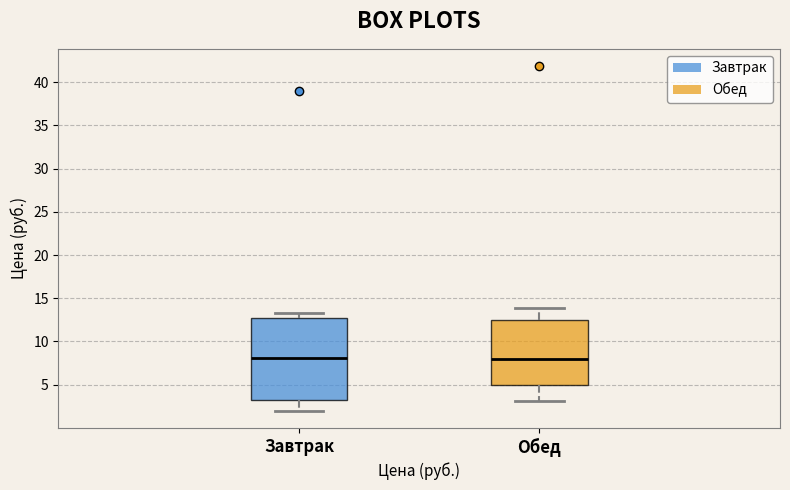

Reading left to right, read every box against the y-axis: the position of its median line, the range the box covers, and the ends of its whiskers. The values are not printed on the chart, so give them approximately, as read against the axis.

Завтрак: median 8.0, box 3.0 to 12.5, whiskers 2.0 to 13.5
Обед: median 8.0, box 5.0 to 12.5, whiskers 3.0 to 14.0